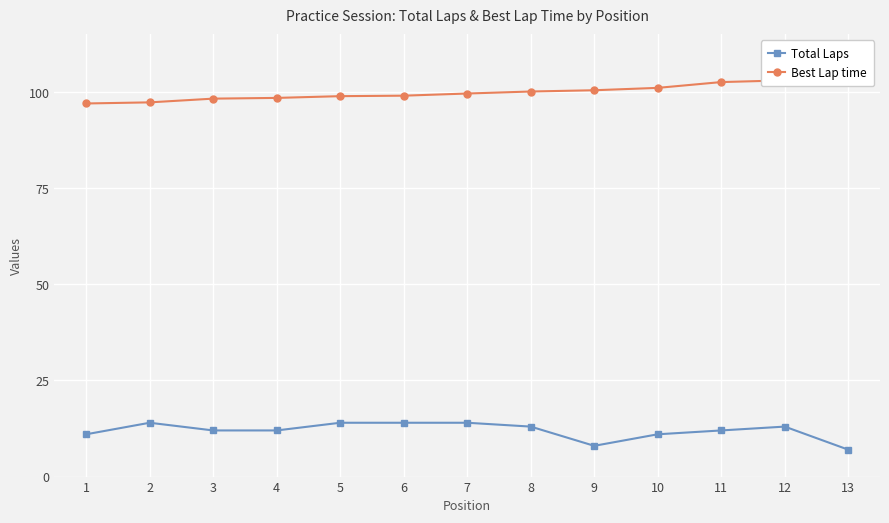

What is the sum of the Total Laps values at 7 and 5?

28